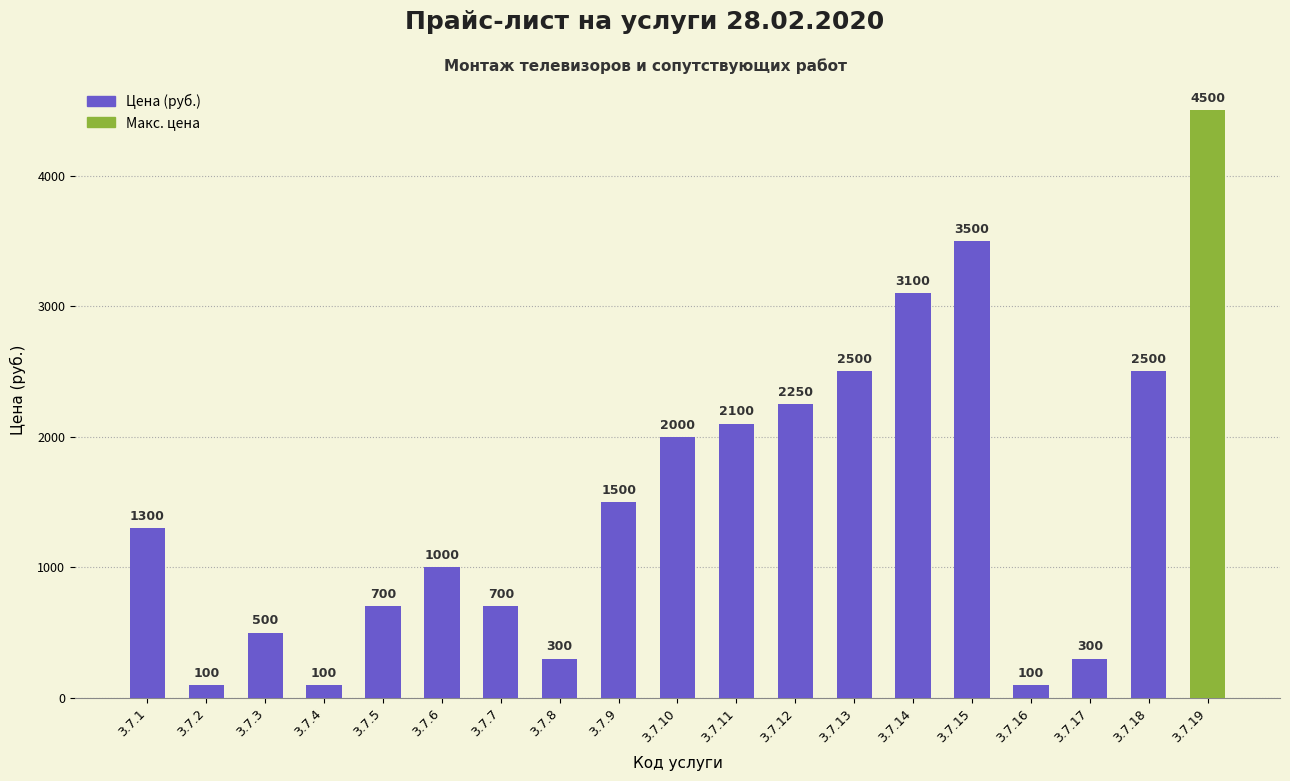

Which has a higher value, 3.7.3 or 3.7.8?

3.7.3